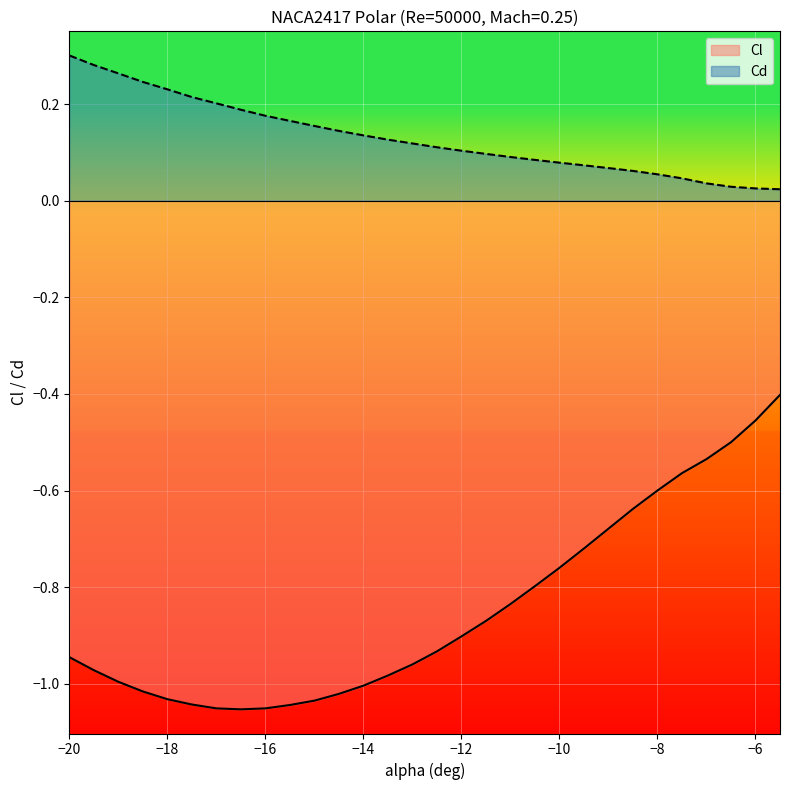

What are all the series names shown in the legend?

Cl, Cd